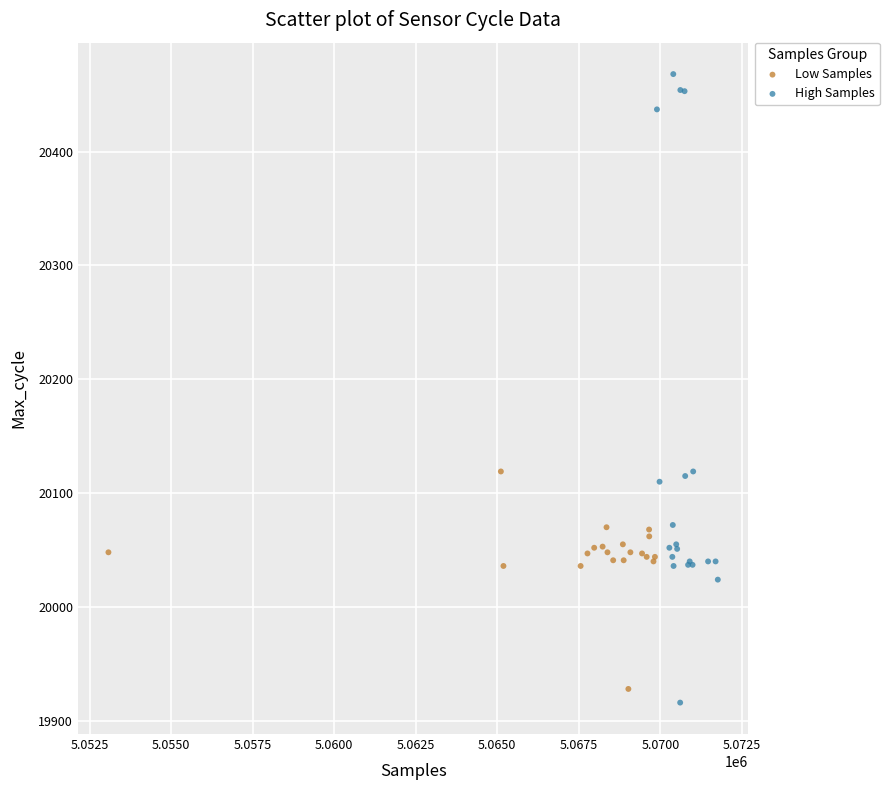

Which series contains the highest Y value?

High Samples